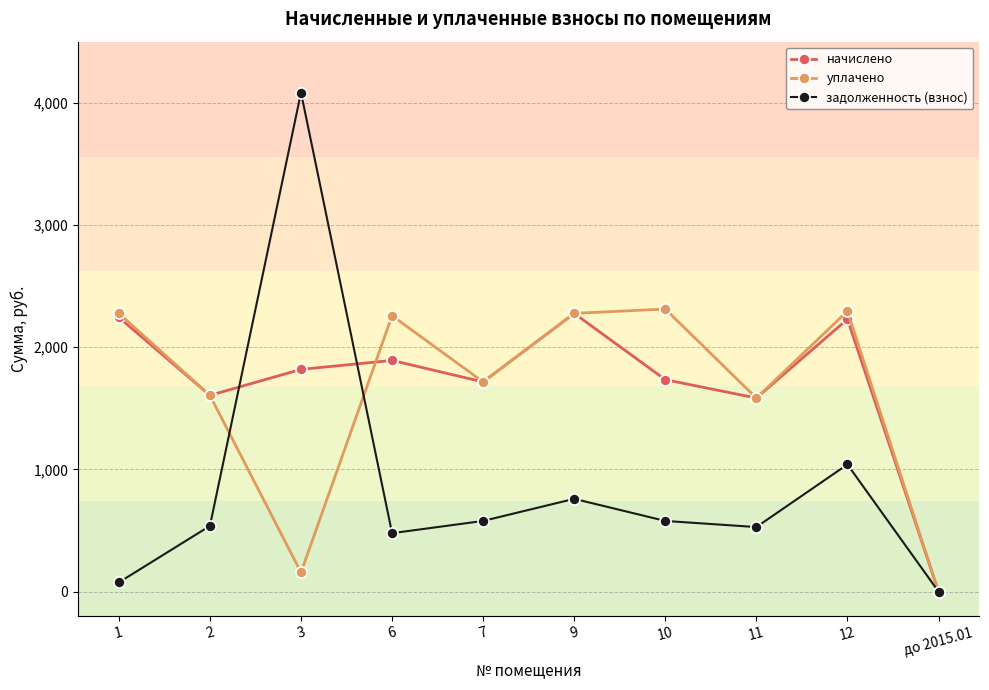

The value of уплачено at 11 is 1583.7. True or false?

True